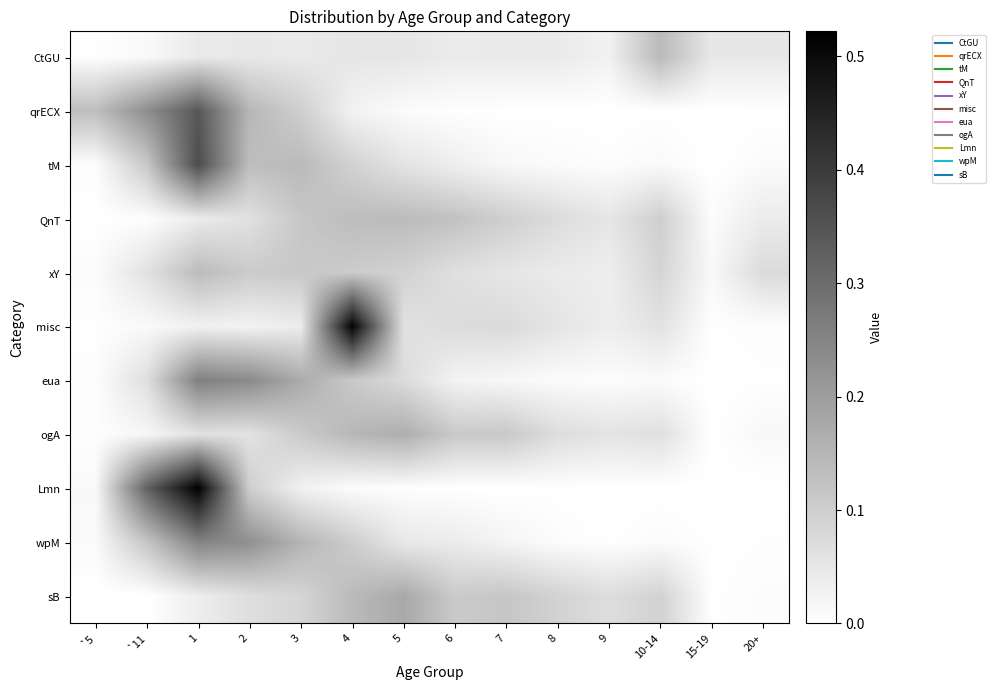

Reading left to right, list all the values displayed in this chart.

CtGU: `5=0.0	`11=0.0	1=0.0	2=0.0	3=0.0	4=0.1	5=0.1	6=0.0	7=0.0	8=0.0	9=0.0	10-14=0.1	15-19=0.0	20+=0.0
qrECX: `5=0.1	`11=0.2	1=0.3	2=0.1	3=0.1	4=0.0	5=0.0	6=0.0	7=0.0	8=0.0	9=0.0	10-14=0.0	15-19=0.0	20+=0.0
tM: `5=0.0	`11=0.1	1=0.4	2=0.1	3=0.1	4=0.1	5=0.1	6=0.0	7=0.0	8=0.0	9=0.0	10-14=0.0	15-19=0.0	20+=0.0
QnT: `5=0.0	`11=0.0	1=0.0	2=0.1	3=0.1	4=0.1	5=0.1	6=0.1	7=0.1	8=0.1	9=0.1	10-14=0.1	15-19=0.0	20+=0.0
xY: `5=0.0	`11=0.1	1=0.1	2=0.1	3=0.1	4=0.1	5=0.1	6=0.1	7=0.1	8=0.0	9=0.0	10-14=0.1	15-19=0.0	20+=0.1
misc: `5=0.0	`11=0.0	1=0.0	2=0.0	3=0.0	4=0.5	5=0.1	6=0.1	7=0.1	8=0.1	9=0.0	10-14=0.1	15-19=0.0	20+=0.0
eua: `5=0.0	`11=0.1	1=0.3	2=0.2	3=0.2	4=0.1	5=0.1	6=0.0	7=0.0	8=0.0	9=0.0	10-14=0.0	15-19=0.0	20+=0.0
ogA: `5=0.0	`11=0.0	1=0.1	2=0.1	3=0.1	4=0.1	5=0.2	6=0.1	7=0.1	8=0.1	9=0.1	10-14=0.1	15-19=0.0	20+=0.0
Lmn: `5=0.0	`11=0.3	1=0.5	2=0.1	3=0.0	4=0.0	5=0.0	6=0.0	7=0.0	8=0.0	9=0.0	10-14=0.0	15-19=0.0	20+=0.0
wpM: `5=0.0	`11=0.1	1=0.3	2=0.2	3=0.2	4=0.1	5=0.0	6=0.0	7=0.0	8=0.0	9=0.0	10-14=0.0	15-19=0.0	20+=0.0
sB: `5=0.0	`11=0.0	1=0.0	2=0.1	3=0.1	4=0.1	5=0.2	6=0.1	7=0.1	8=0.1	9=0.1	10-14=0.1	15-19=0.0	20+=0.0